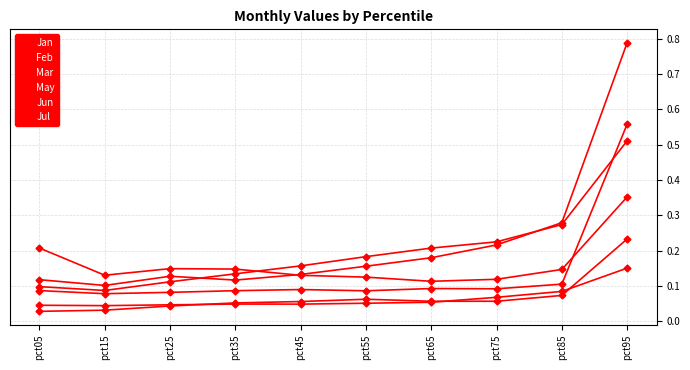

Count the number of data series in this chart.

6